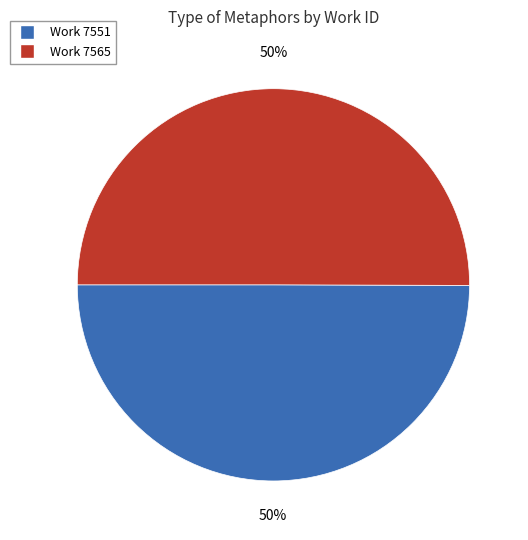

To the nearest percent, what is the average slice percentage?

50%